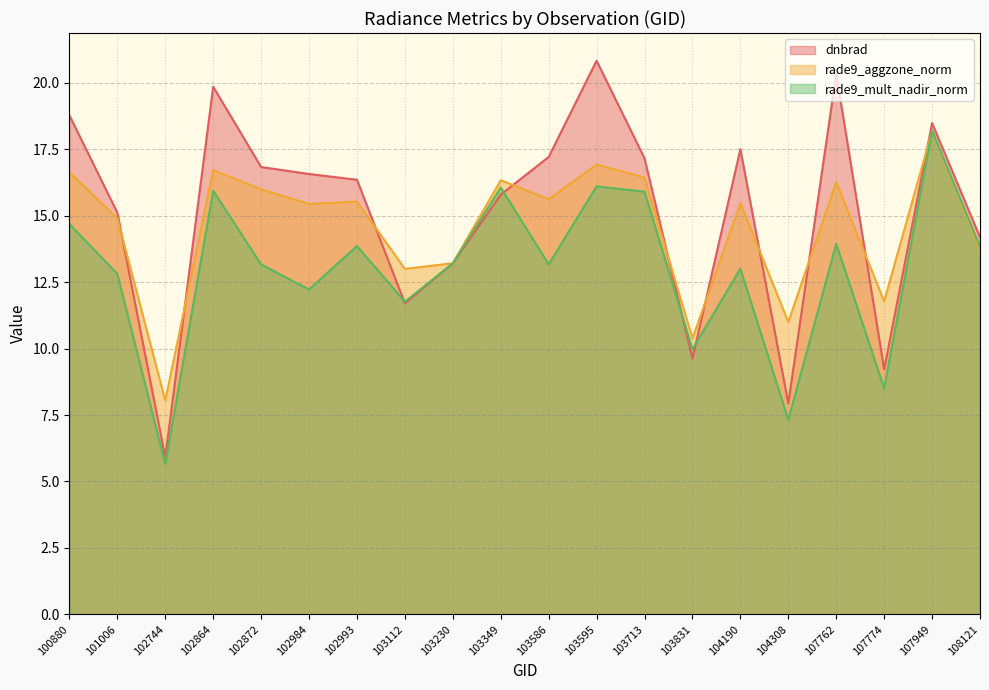

How many values in the dnbrad series are below 16?

9